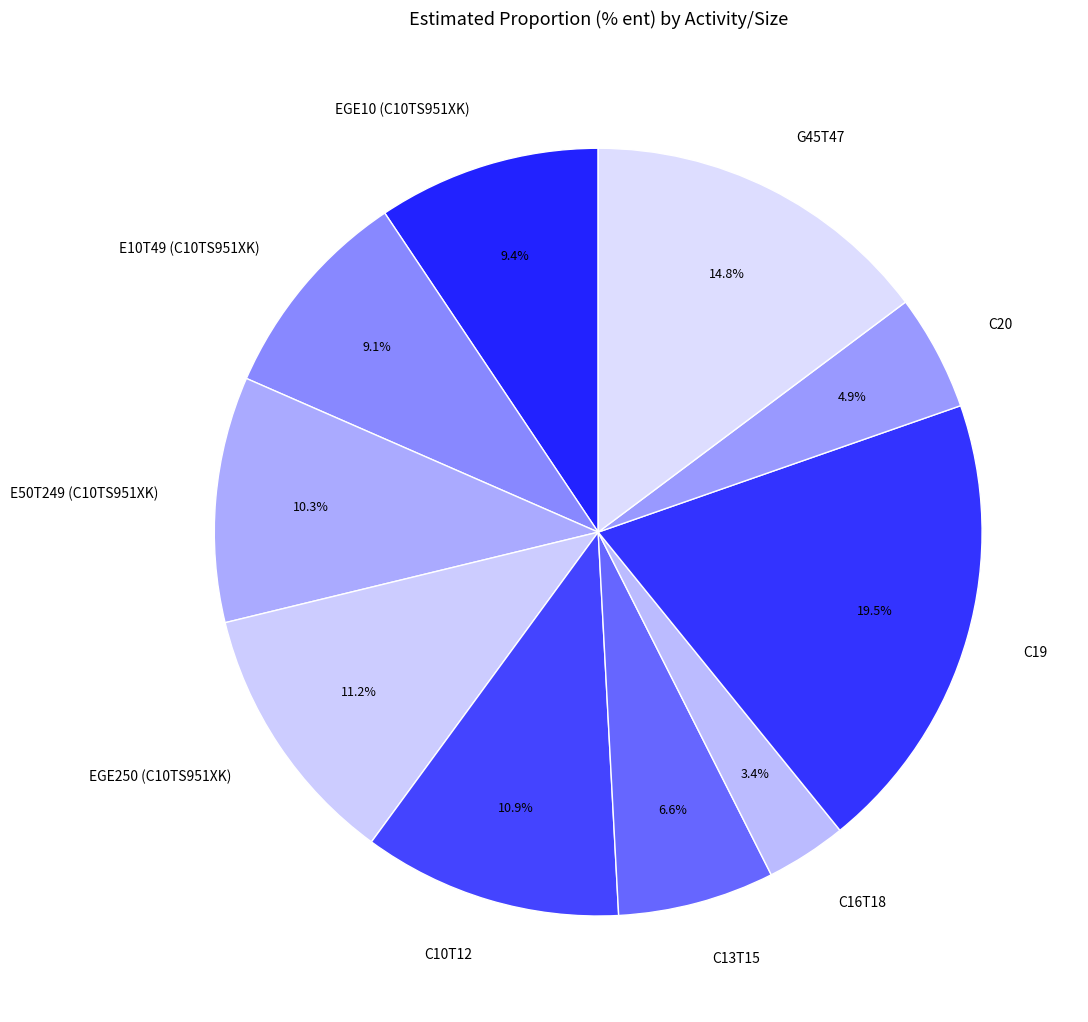

To the nearest percent, what is the difference between the largest and smallest slice percentages?

16%